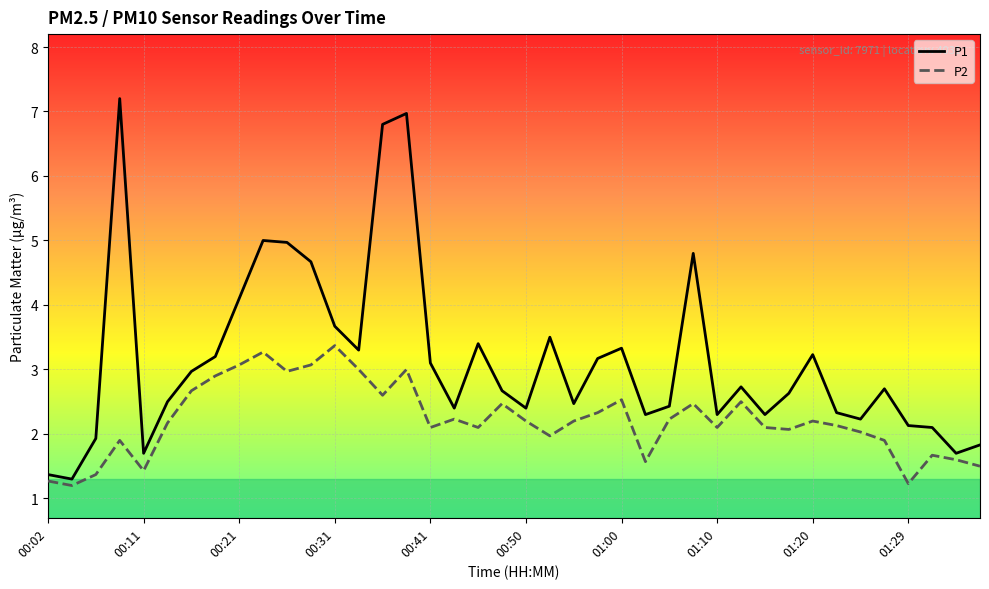

Which series has the widest spread of values?

P1